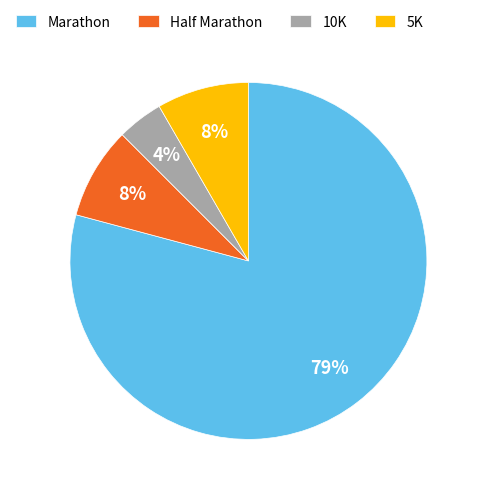

To the nearest percent, what is the difference between the 10K and 5K slice percentages?

4%